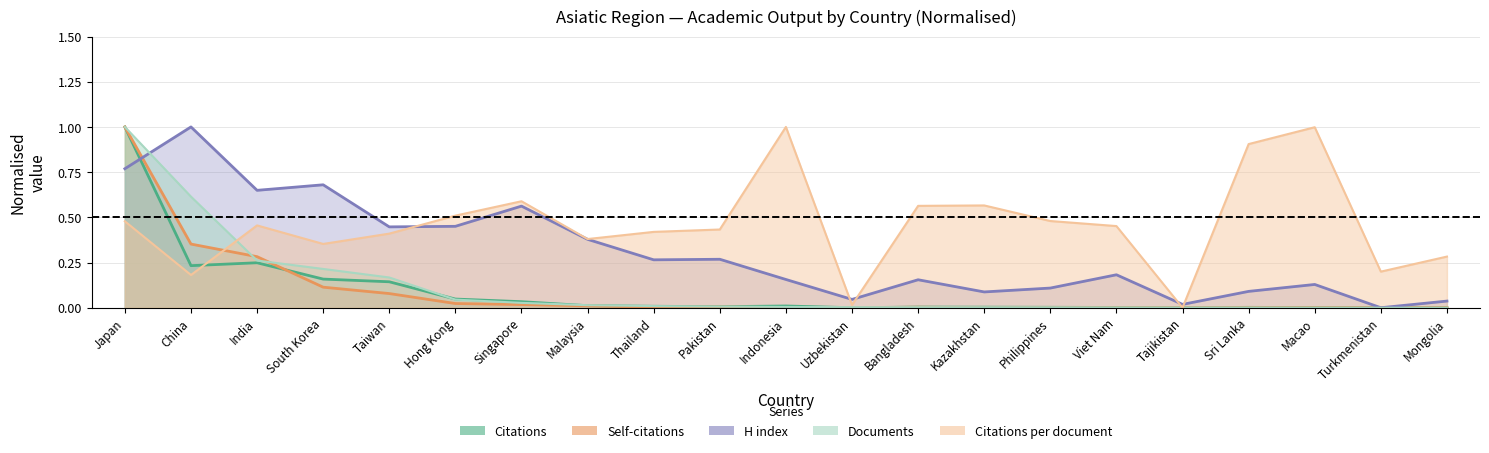

What is the maximum value for Citations per document?

1.0